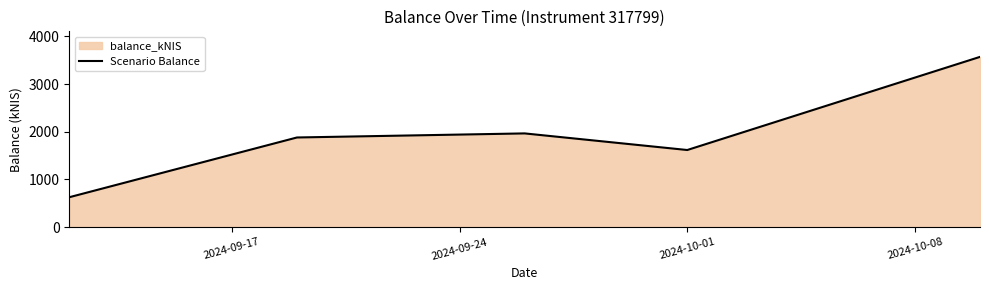

True or false: the data has more than 2 interior local peaks.

False